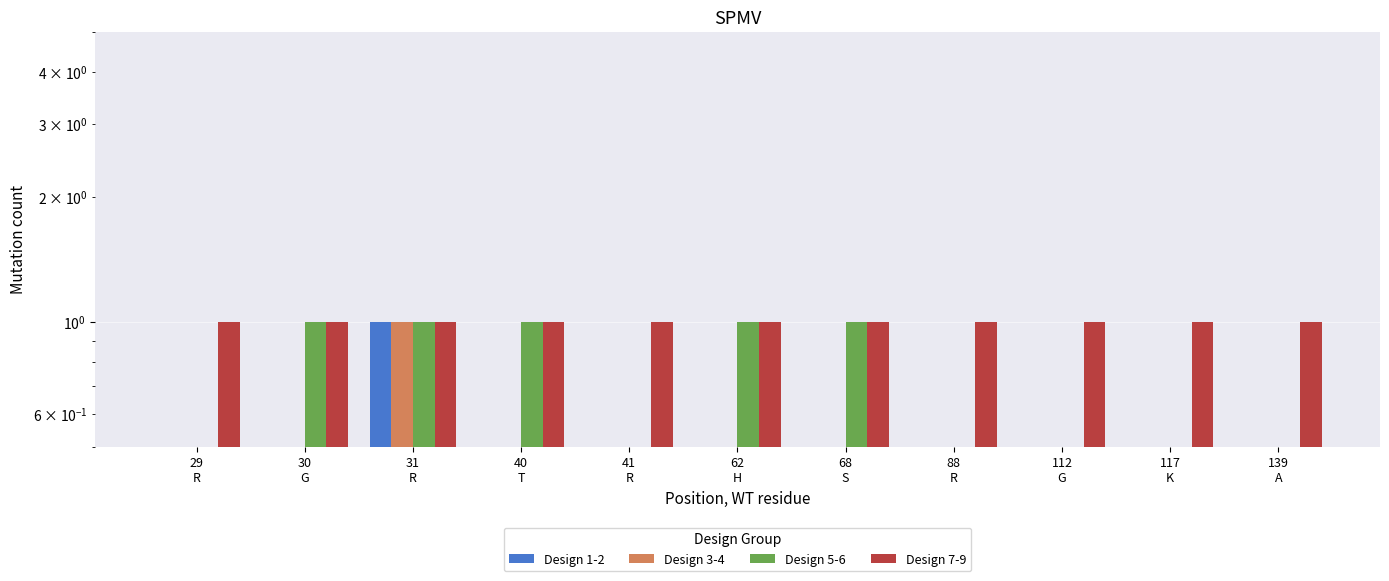

At which category is the sum across all series the highest?

31
R